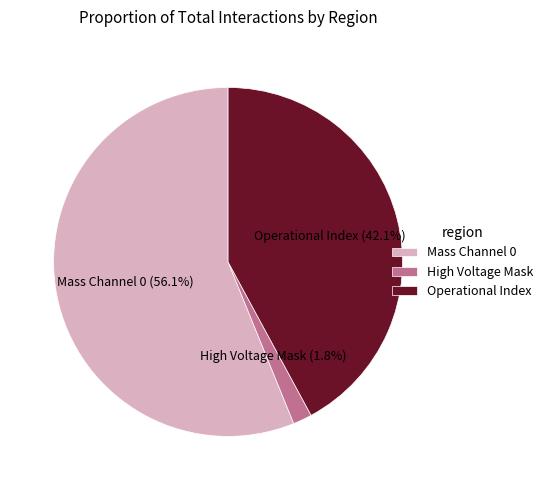

How many segments does this pie chart have?

3